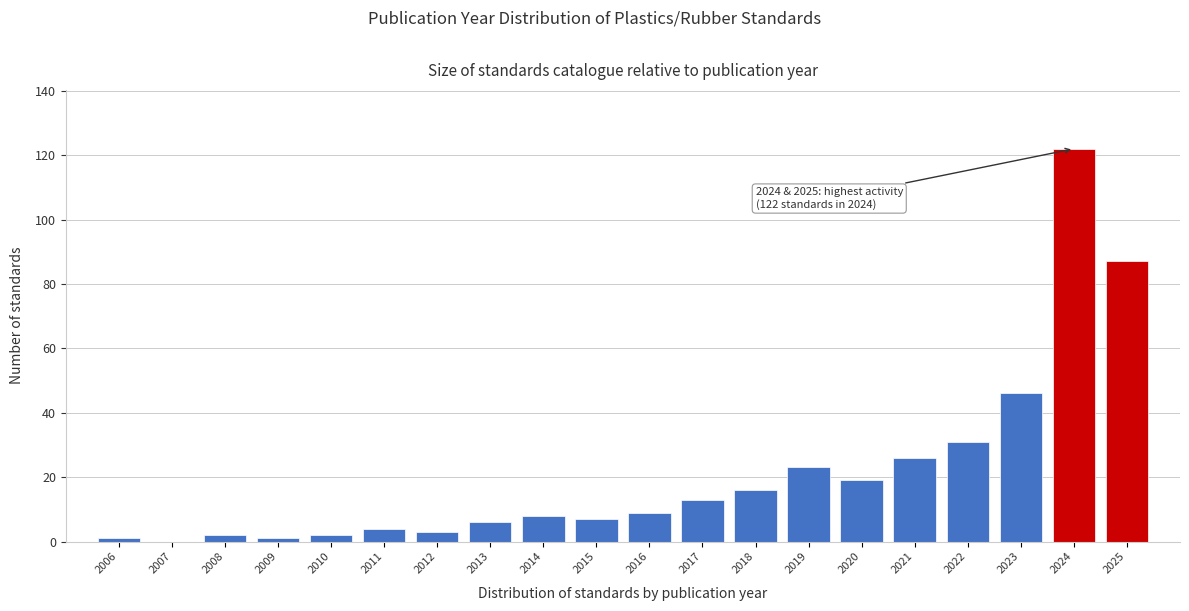

Reading right to left, transcribe all the data shown in this chart.

2025=87	2024=122	2023=46	2022=31	2021=26	2020=19	2019=23	2018=16	2017=13	2016=9	2015=7	2014=8	2013=6	2012=3	2011=4	2010=2	2009=1	2008=2	2007=0	2006=1